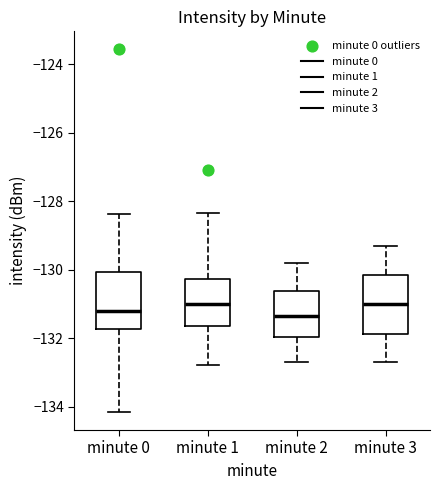

Reading left to right, transcribe this box plot: for each box, give where its median line is, the range the box spans, and where its two whiskers end, as read against the y-axis. The values are not printed on the chart, so give them approximately, as read against the axis.

minute 0: median -131.2, box -131.8 to -130.0, whiskers -134.2 to -128.4
minute 1: median -131.0, box -131.6 to -130.2, whiskers -132.8 to -128.4
minute 2: median -131.4, box -132.0 to -130.6, whiskers -132.6 to -129.8
minute 3: median -131.0, box -131.8 to -130.2, whiskers -132.6 to -129.2